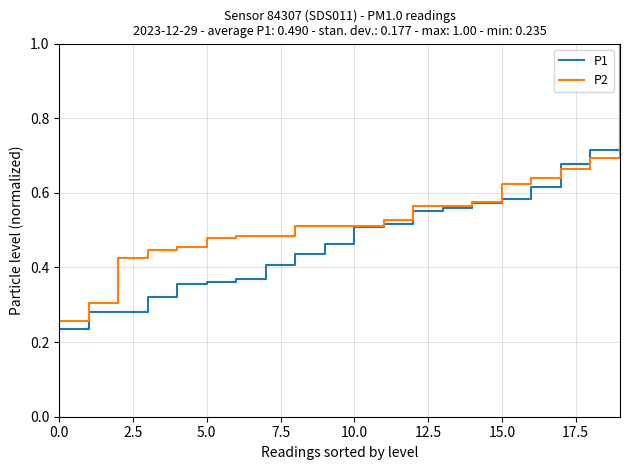

What is the maximum value for P1?

1.0